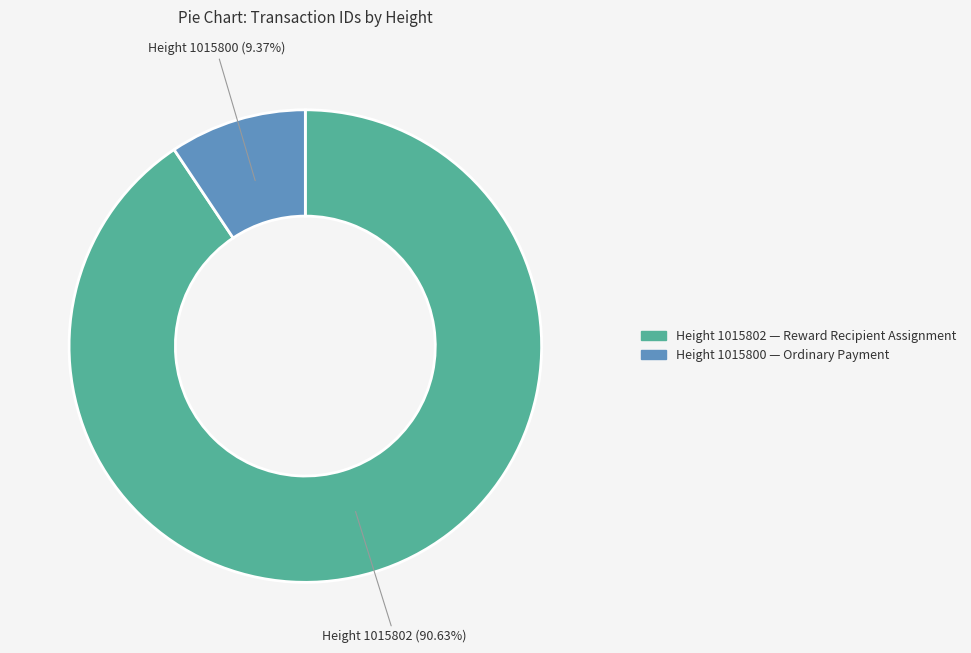

Rank the categories by value from lowest to highest.

Height 1015800, Height 1015802